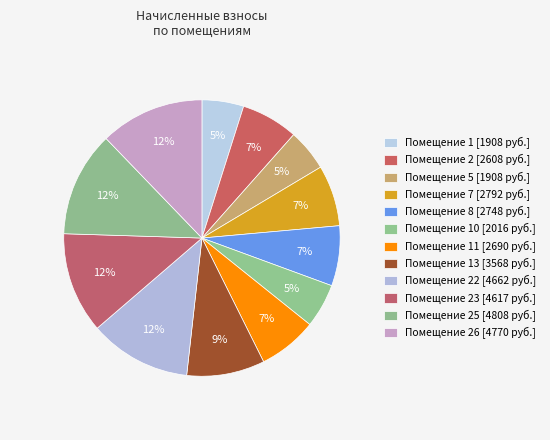

Which category has the smallest portion of the pie?

1